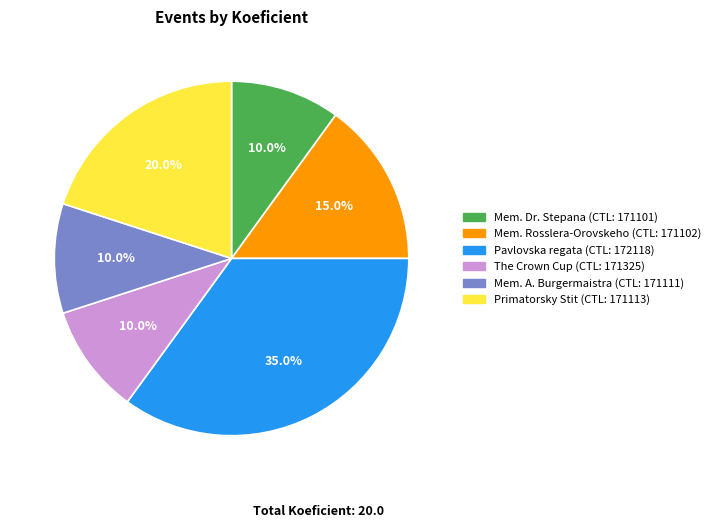

Is there any slice that represents more than half of the pie?

No